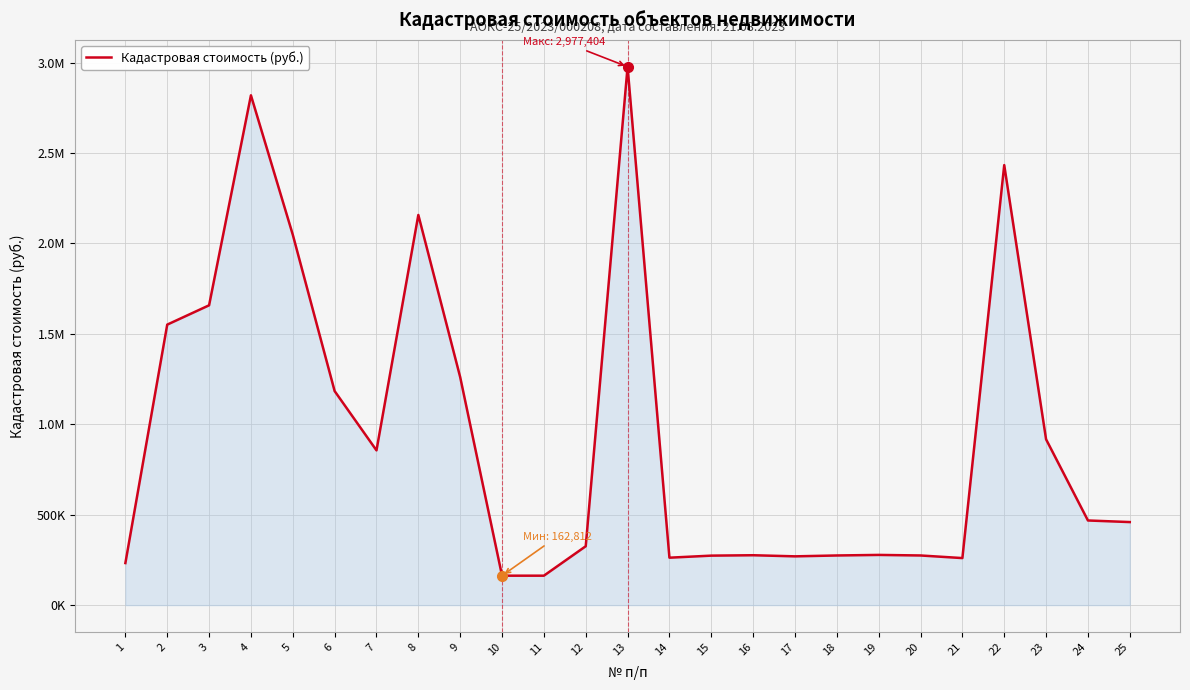

Does the chart have visible grid lines?

Yes